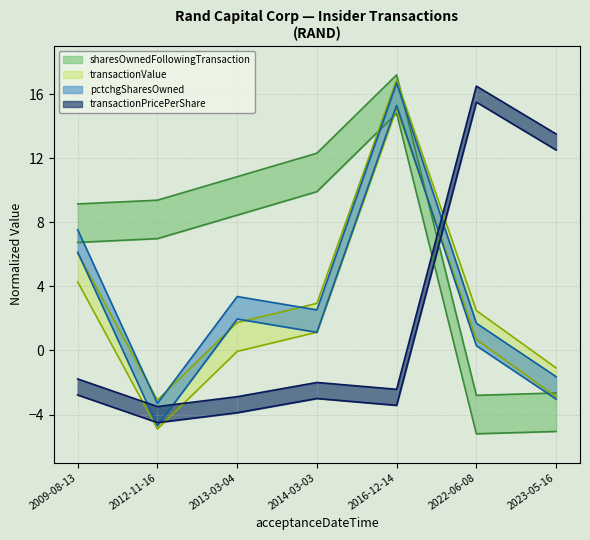

Is it true that transactionPricePerShare equals -4.5 at 2012-11-16?

True